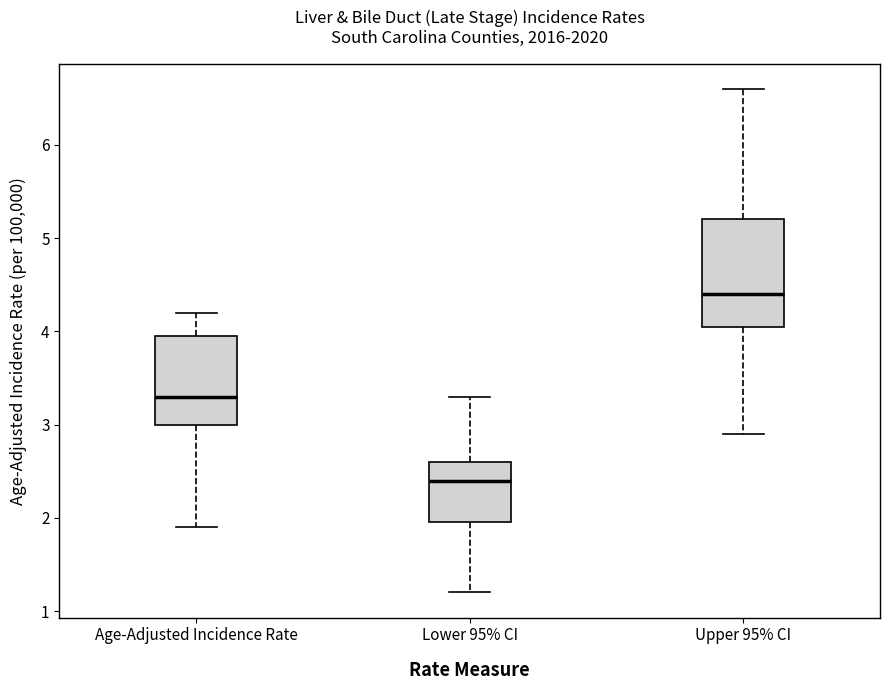

Reading left to right, read every box against the y-axis: the position of its median line, the range the box covers, and the ends of its whiskers. The values are not printed on the chart, so give them approximately, as read against the axis.

Age-Adjusted Incidence Rate: median 3.3, box 3.0 to 4.0, whiskers 1.9 to 4.2
Lower 95% CI: median 2.4, box 2.0 to 2.6, whiskers 1.2 to 3.3
Upper 95% CI: median 4.4, box 4.1 to 5.2, whiskers 2.9 to 6.6